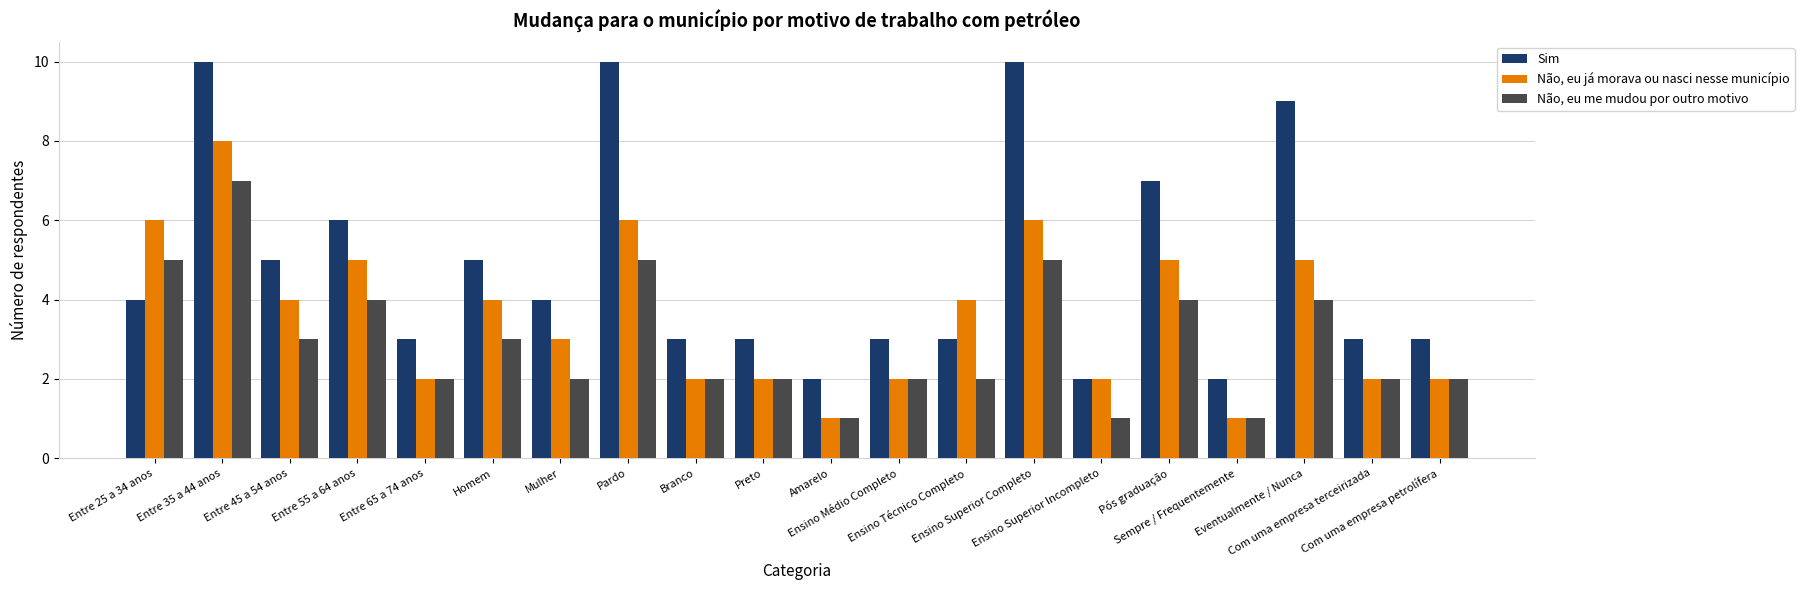

What is the maximum value for Sim?

10